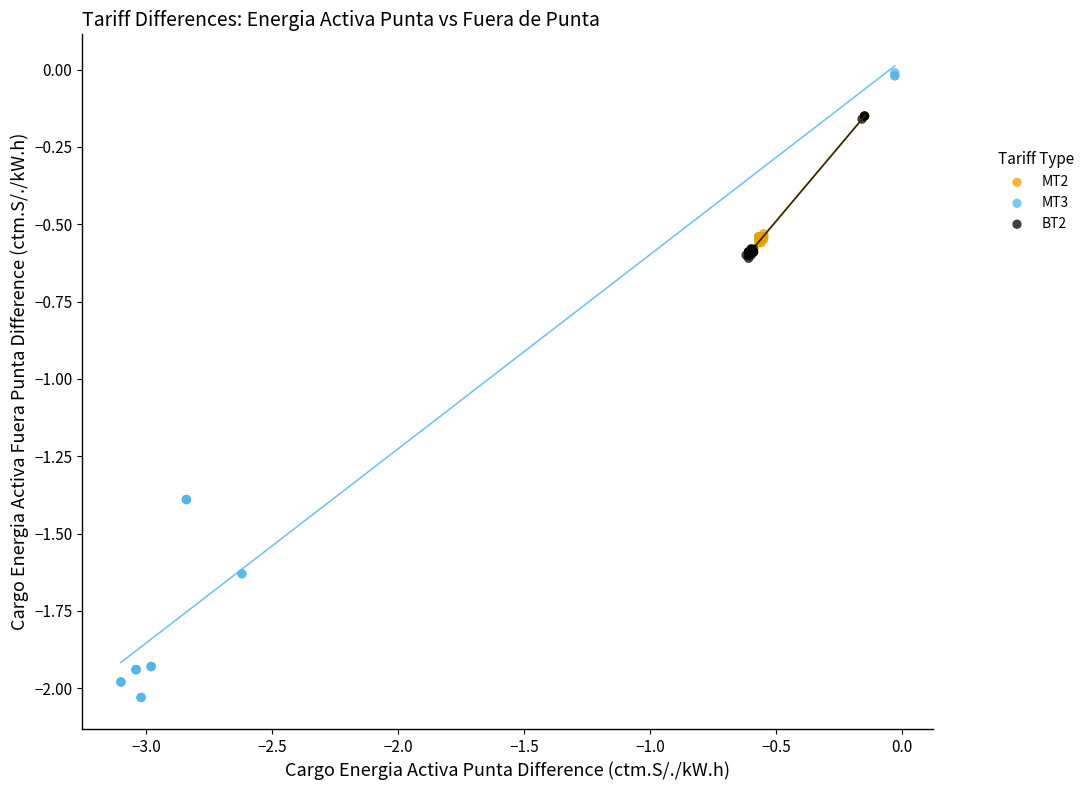

Which series reaches the maximum Y coordinate?

MT3